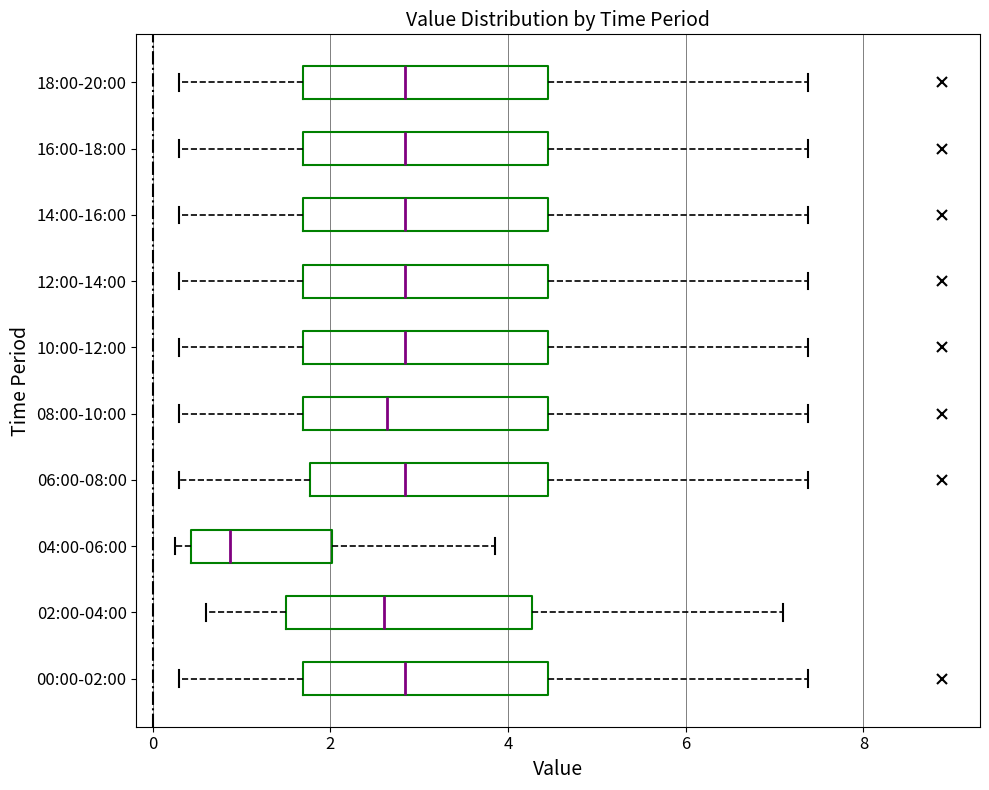

Where does the right whisker of the box for 12:00-14:00 end on the x-axis? The values are not printed on the chart, so give them approximately, as read against the axis.

7.4